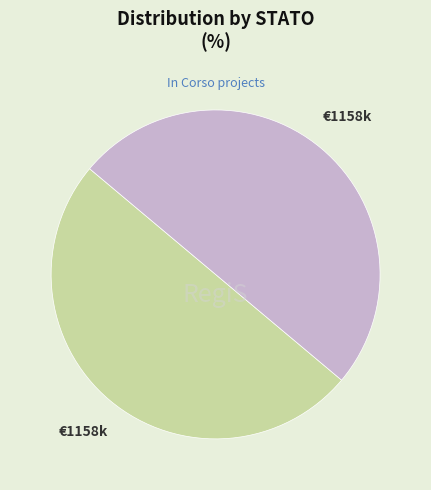

Count the number of slices in the pie.

2